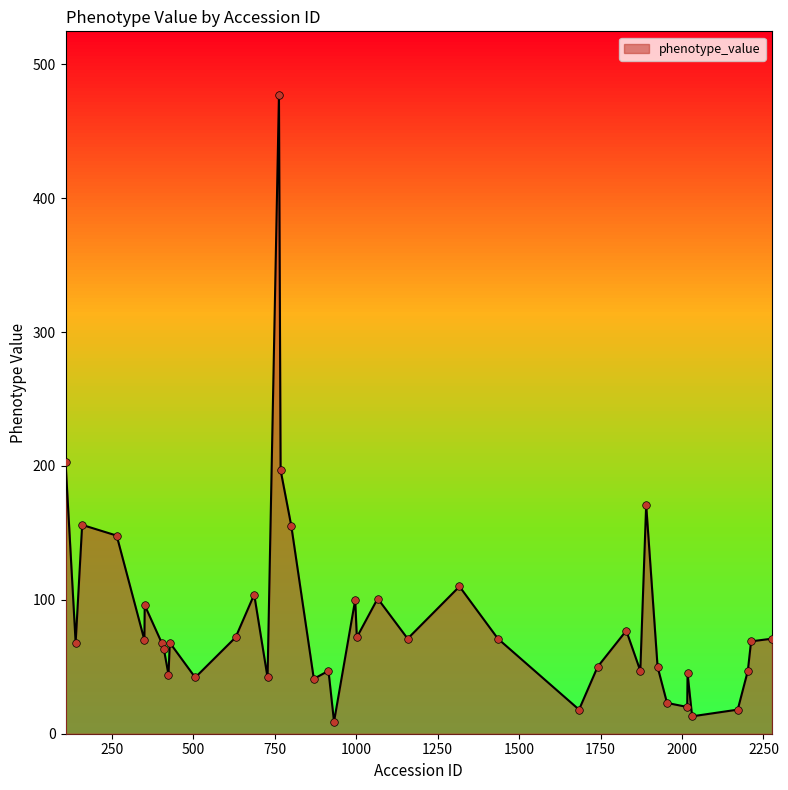

What is the change in value from 351 to 2171?

-78